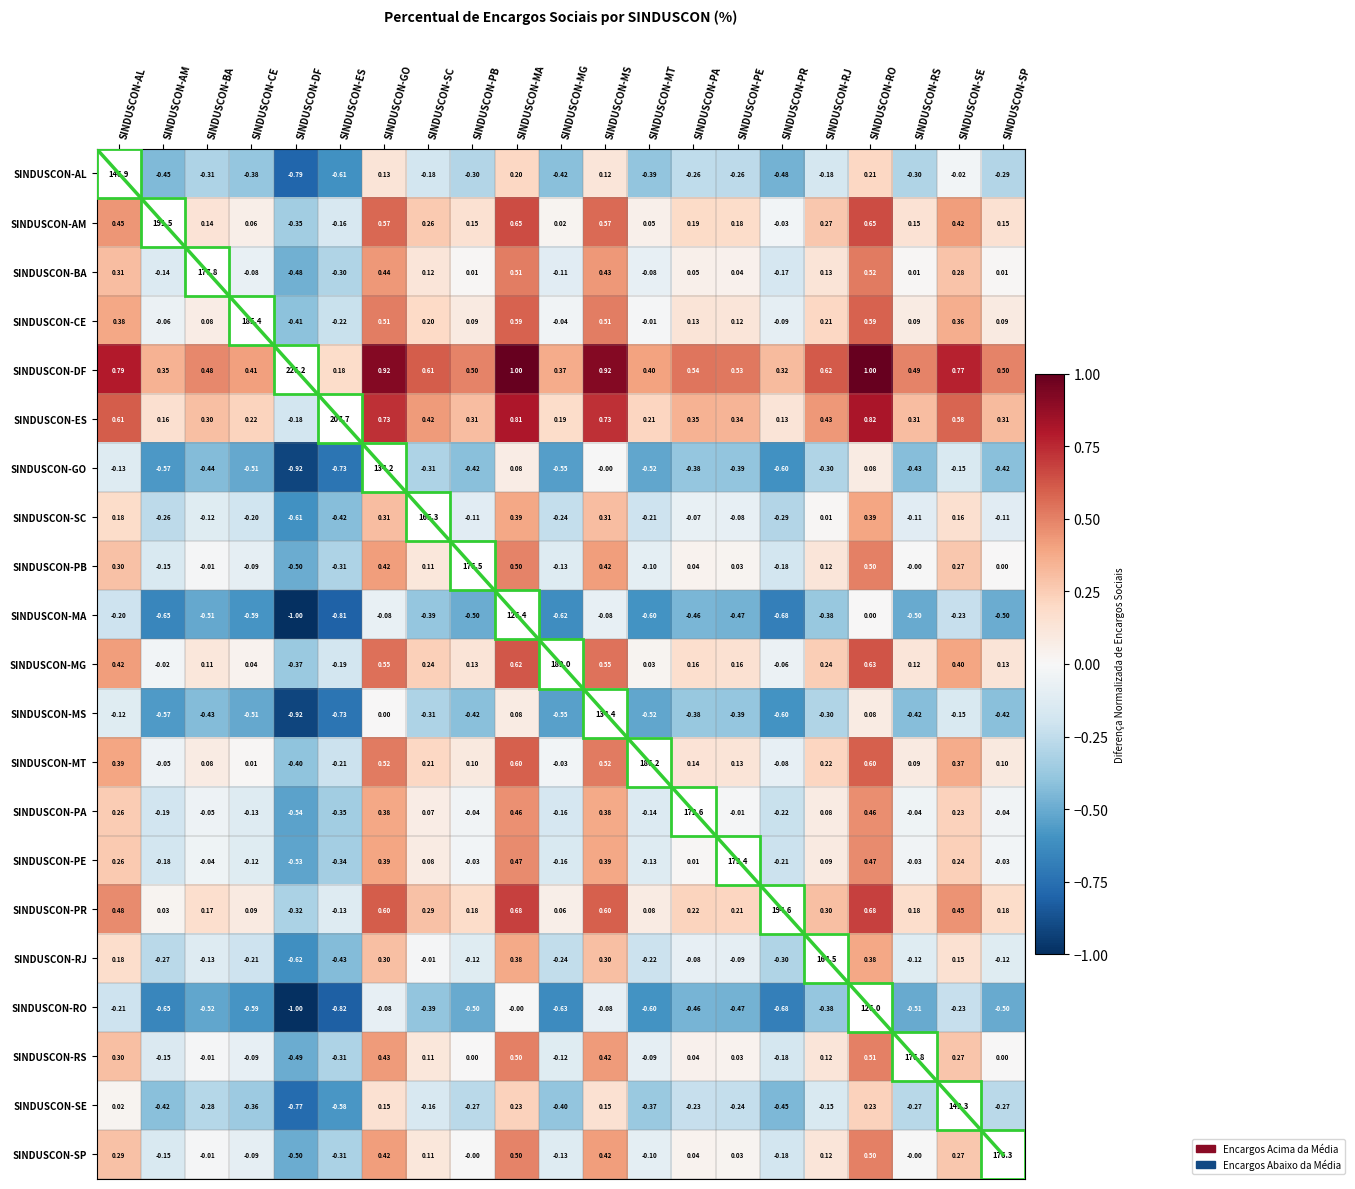

What is the smallest value displayed?

-1.0